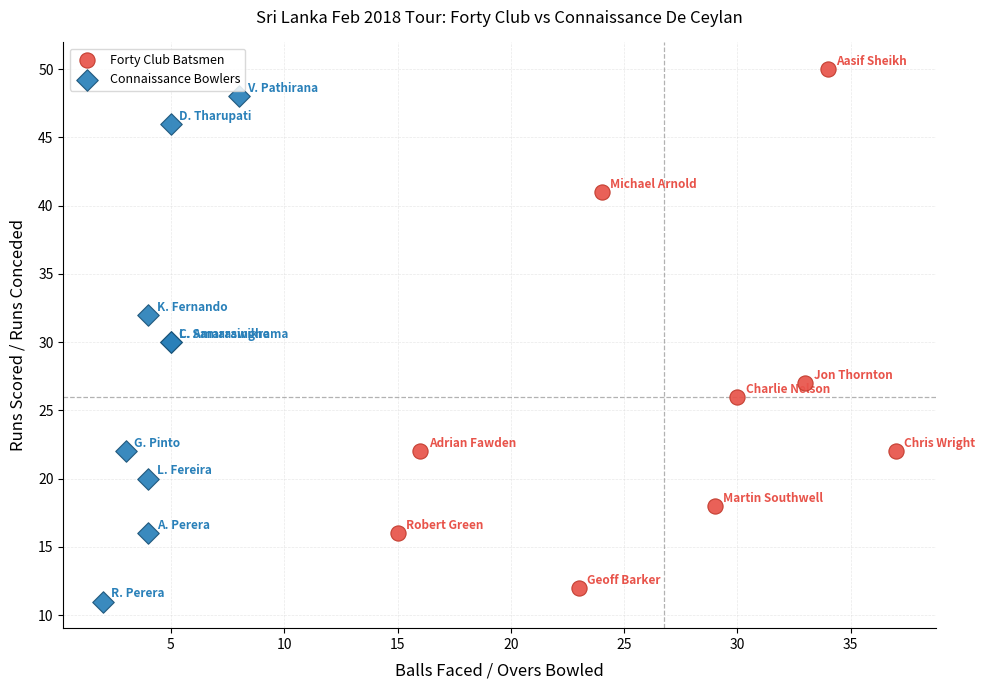

Which series contains the highest Y value?

Forty Club Batsmen